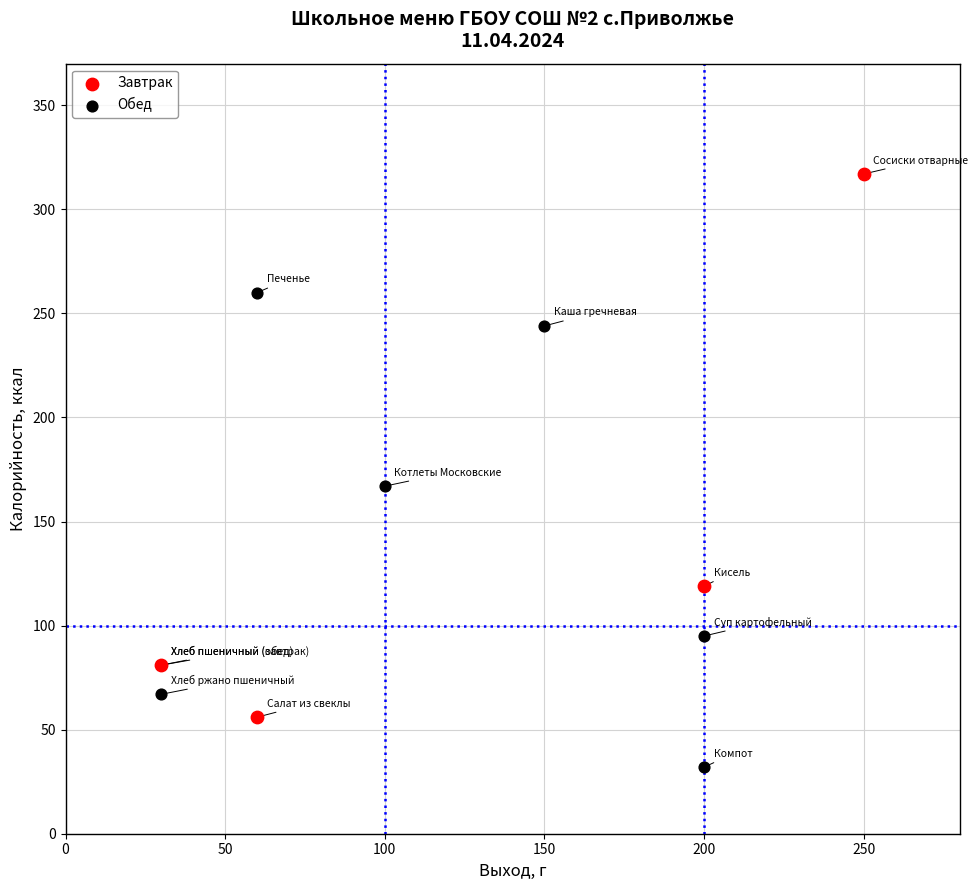

Which series has the widest spread of Y values?

Завтрак